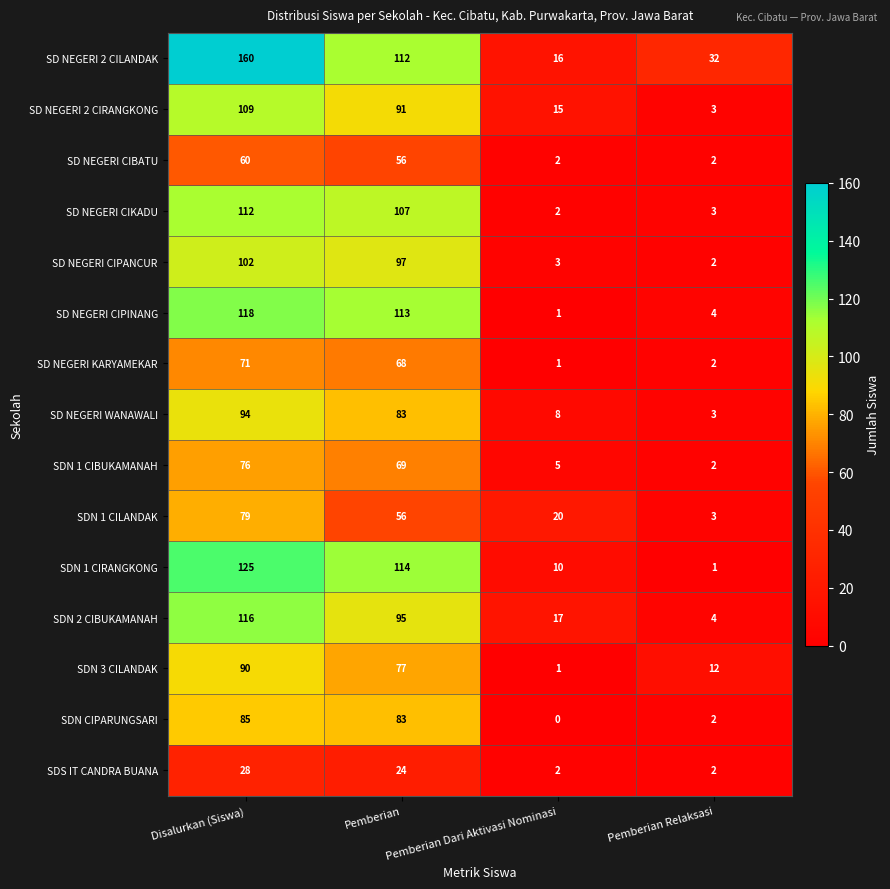

At which category does the chart reach its peak across all series?

Disalurkan (Siswa)